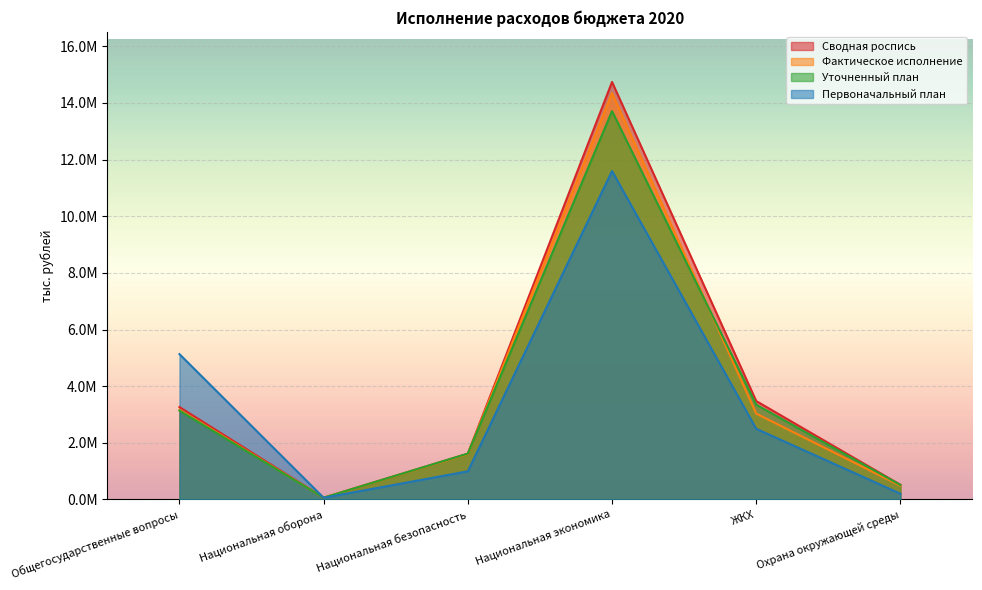

Reading left to right, extract all data points from this chart.

Первоначальный план: Общегосударственные вопросы=5130517.0	Национальная оборона=58639.4	Национальная безопасность=993518.6	Национальная экономика=11593857.7	ЖКХ=2494764.2	Охрана окружающей среды=203091.7
Уточненный план: Общегосударственные вопросы=3135999.6	Национальная оборона=61576.4	Национальная безопасность=1619272.4	Национальная экономика=13711453.8	ЖКХ=3344362.6	Охрана окружающей среды=511861.5
Сводная роспись: Общегосударственные вопросы=3262389.1	Национальная оборона=61576.4	Национальная безопасность=1615636.8	Национальная экономика=14739611.4	ЖКХ=3474178.0	Охрана окружающей среды=517331.6
Фактическое исполнение: Общегосударственные вопросы=3169818.9	Национальная оборона=61563.2	Национальная безопасность=1604849.3	Национальная экономика=14344529.6	ЖКХ=3030826.5	Охрана окружающей среды=485059.9